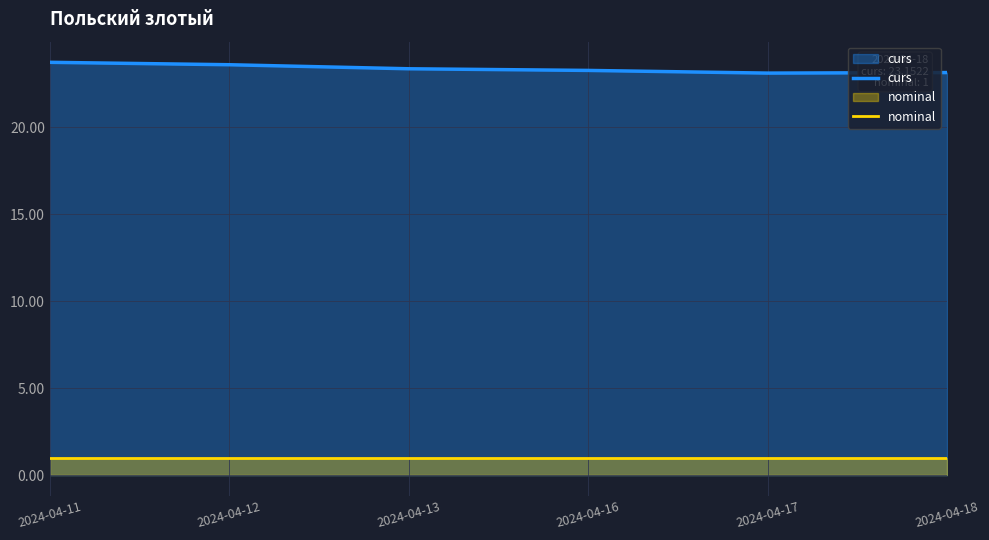

Which category has the lowest value in the nominal series?

2024-04-11